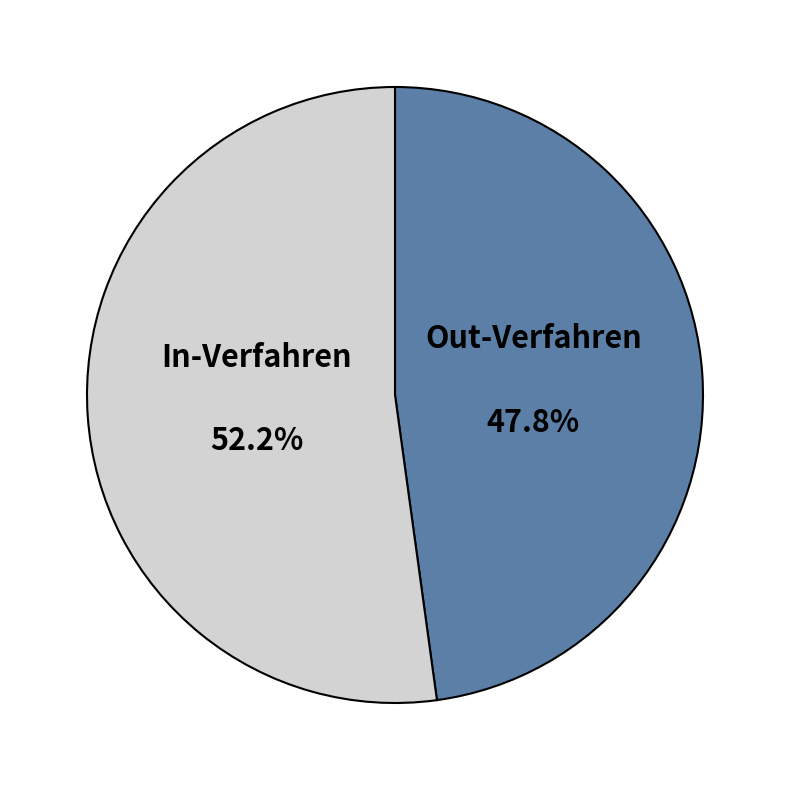

Which category has the smallest portion of the pie?

Out-Verfahren